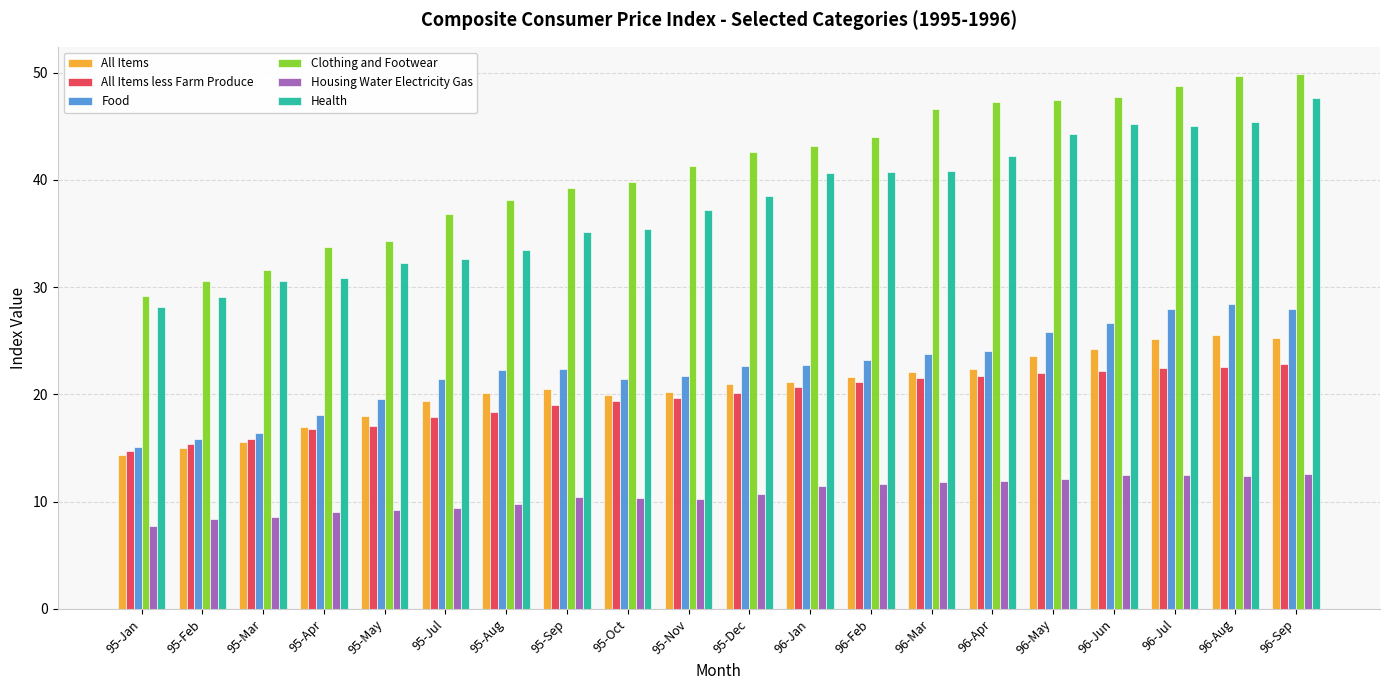

List the series in order of their peak value, highest first.

Clothing and Footwear, Health, Food, All Items, All Items less Farm Produce, Housing Water Electricity Gas